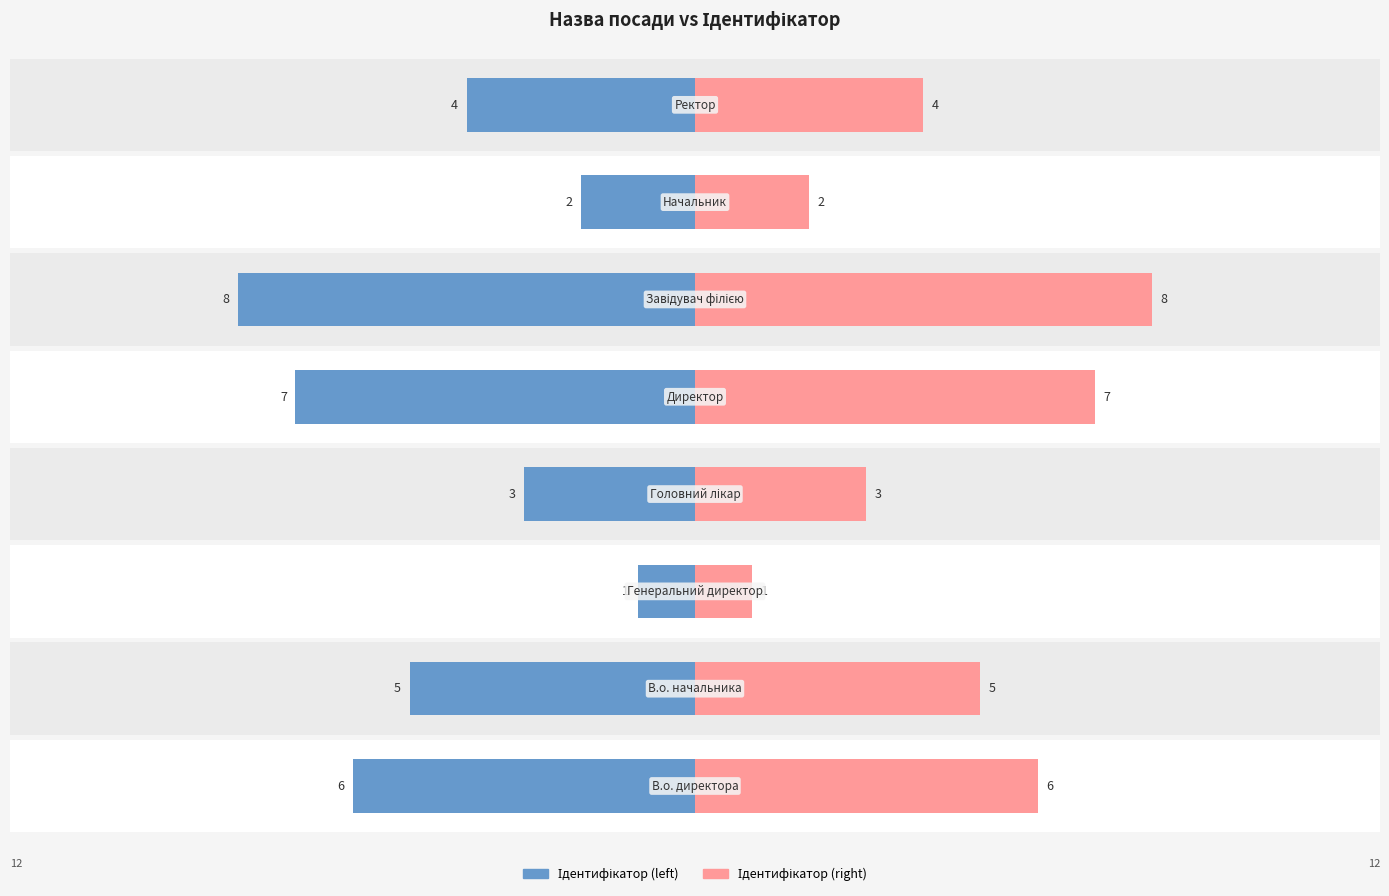

What is the approximate value of Ідентифікатор (right) at 3?

3